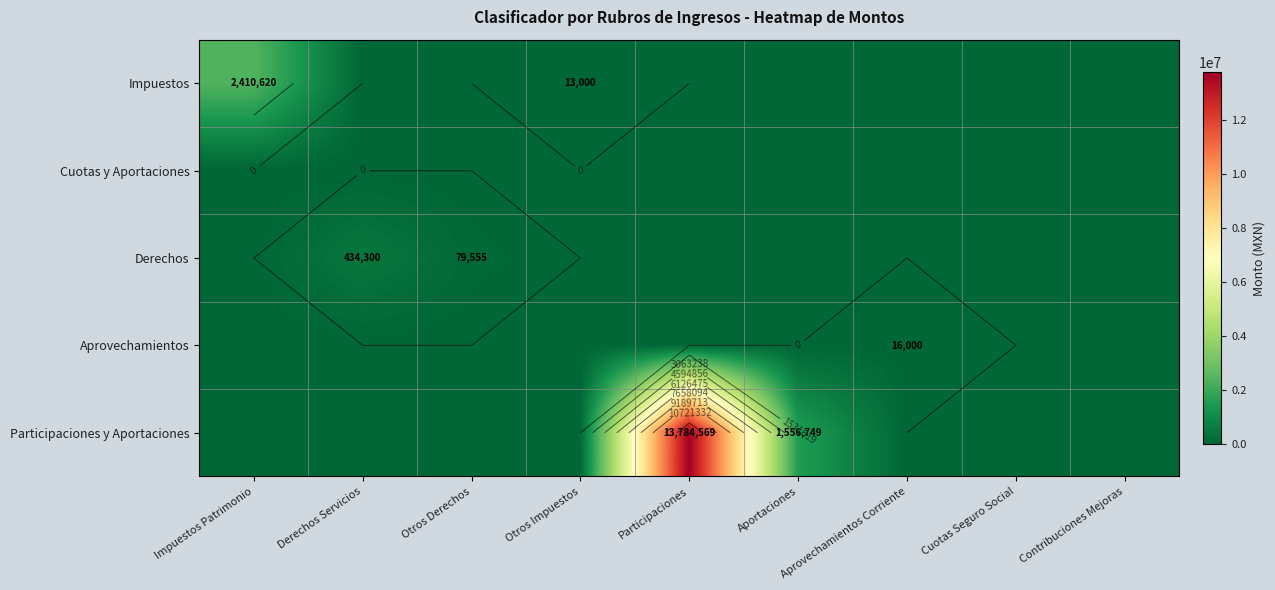

At which label is Aprovechamientos closest to 8000?

Impuestos Patrimonio